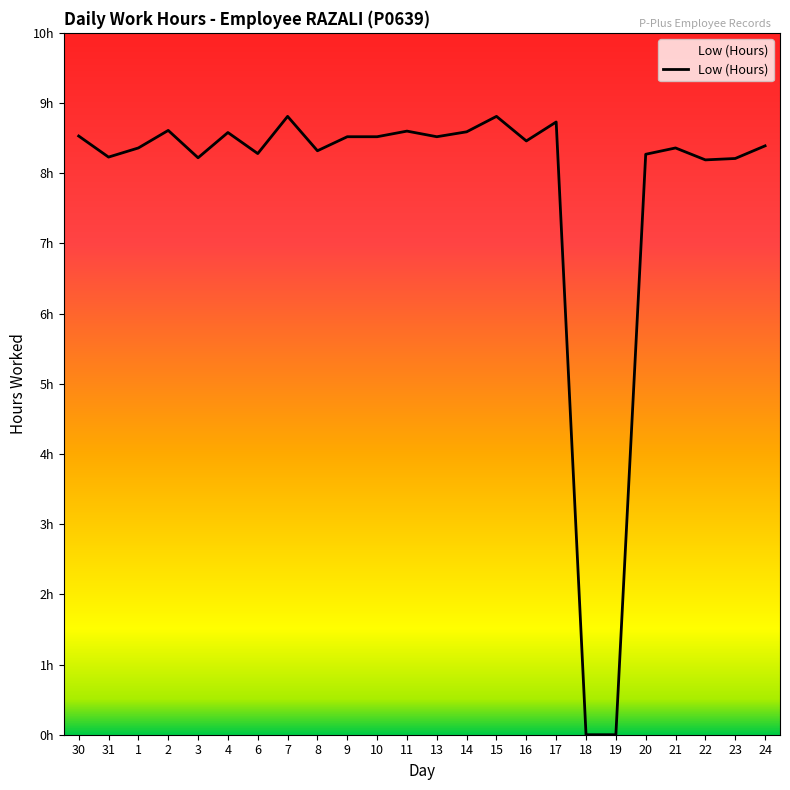

At which category does the data reach its first local valley?

31